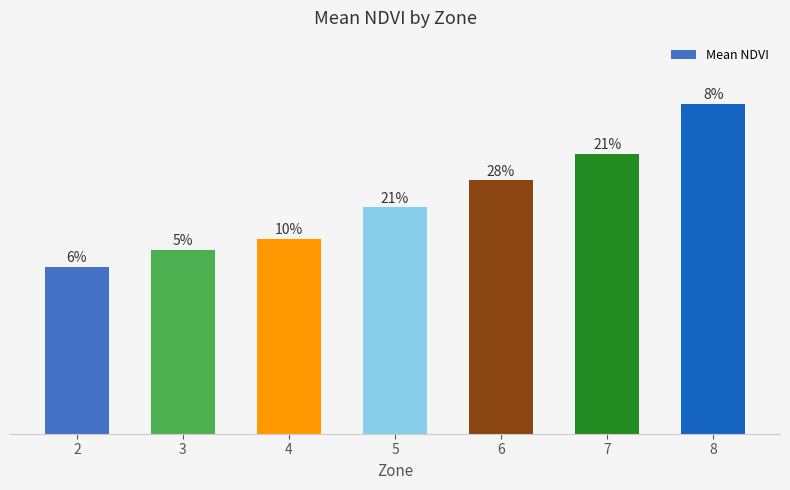

Are the bars horizontal?

No